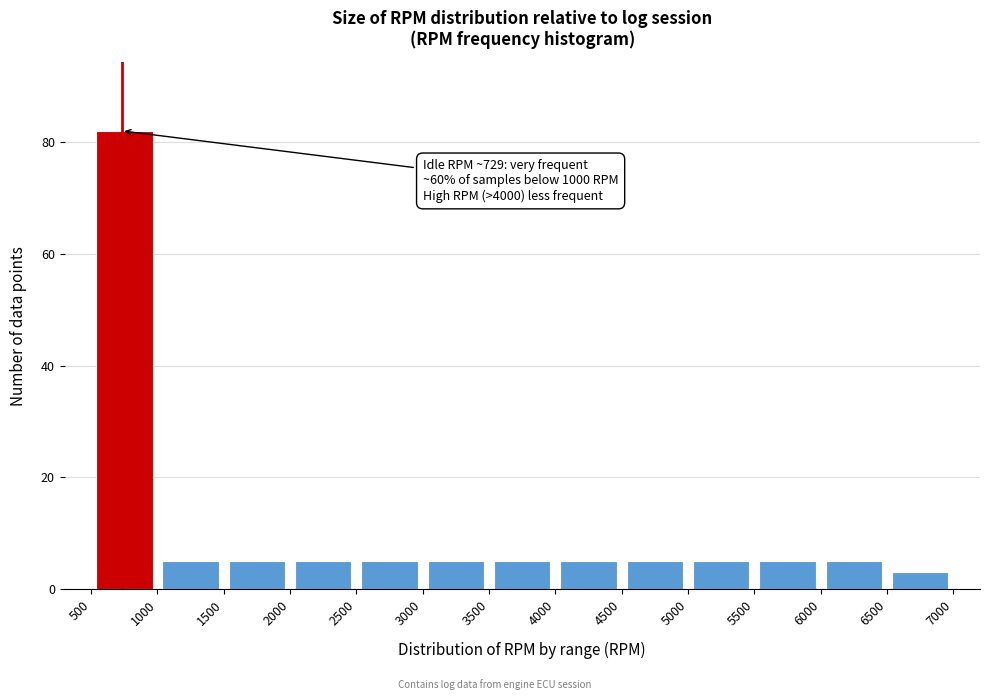

Which range on the x-axis has the tallest bar?

500 to 1000